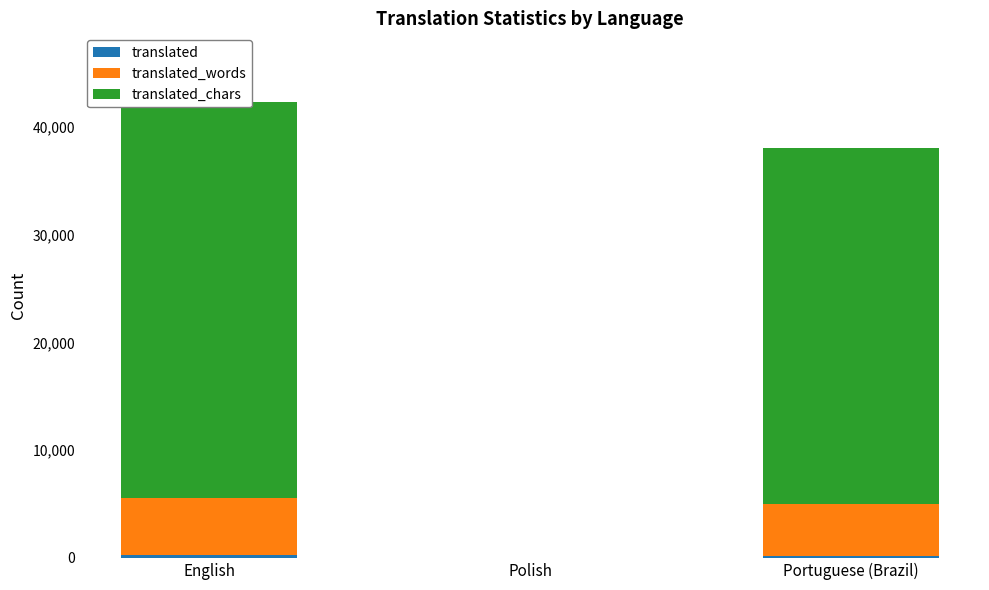

How many groups of bars are there?

3